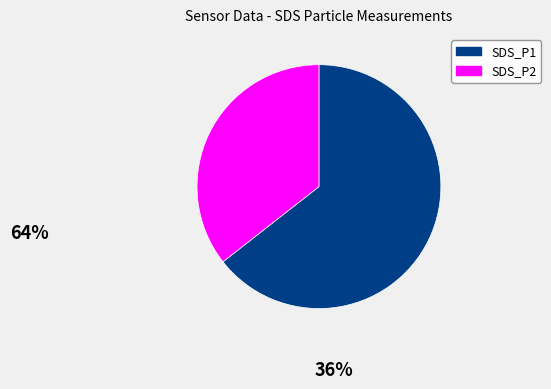

True or false: SDS_P1 accounts for 64% of the total.

True